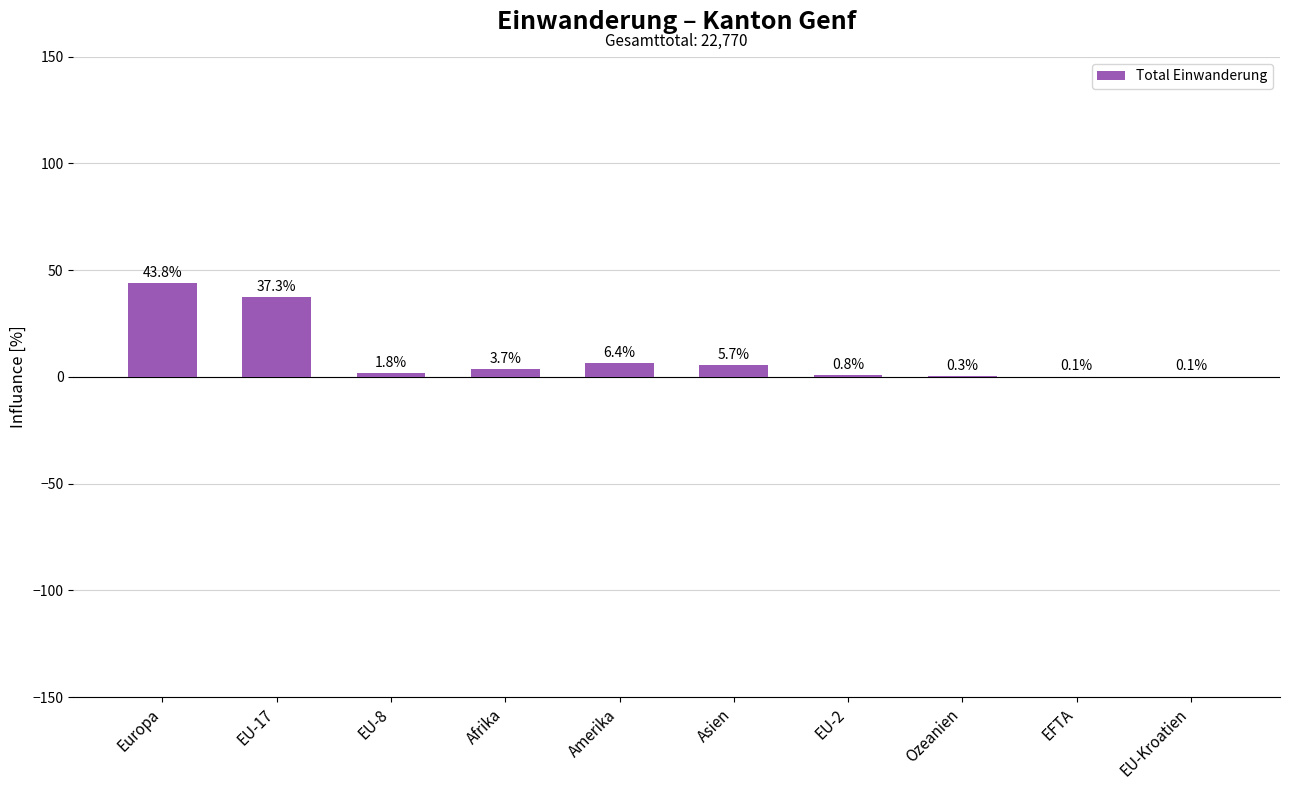

Where does the data first go above 3?

Europa